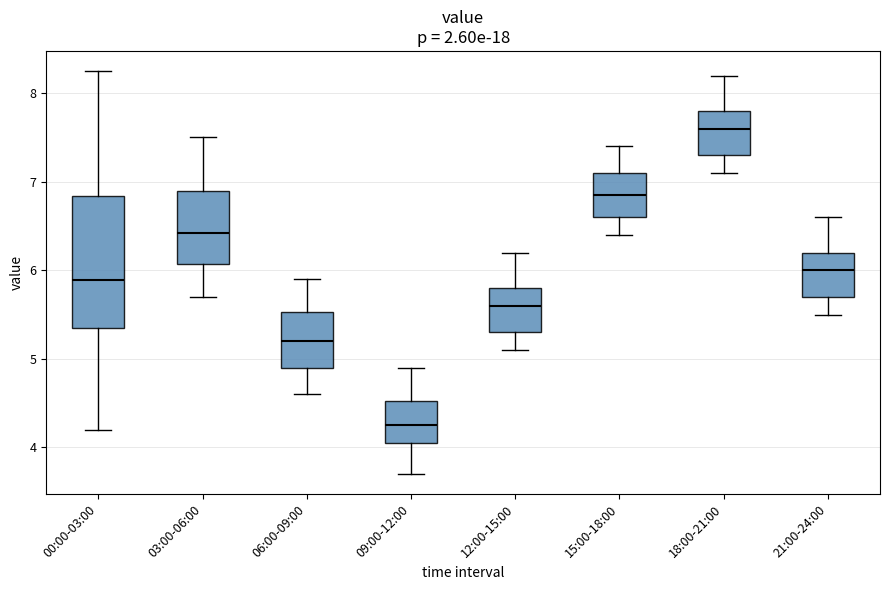

Comparing the boxes themselves (not the whiskers), which one is the tallest?

00:00-03:00